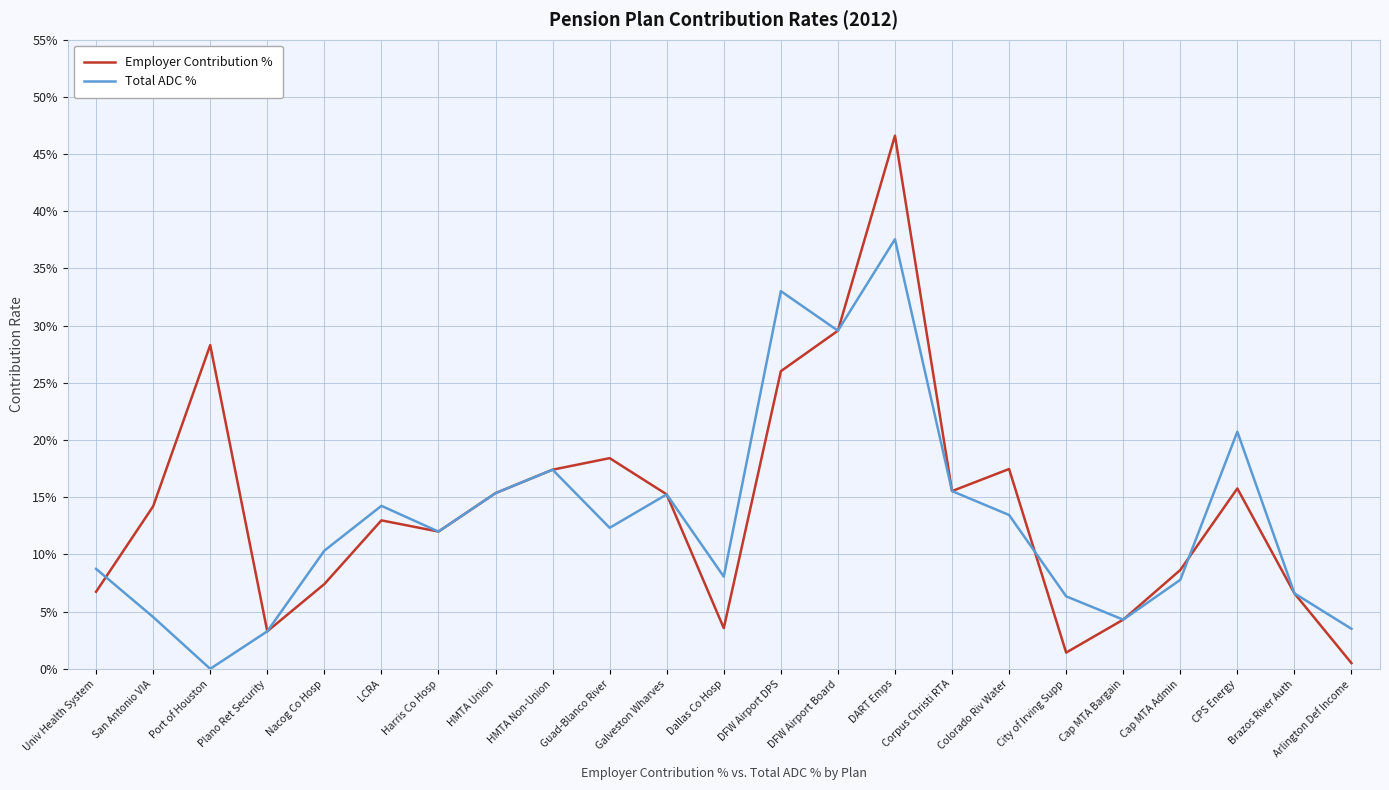

The Total ADC % series shows 0.0 at San Antonio VIA. True or false?

True